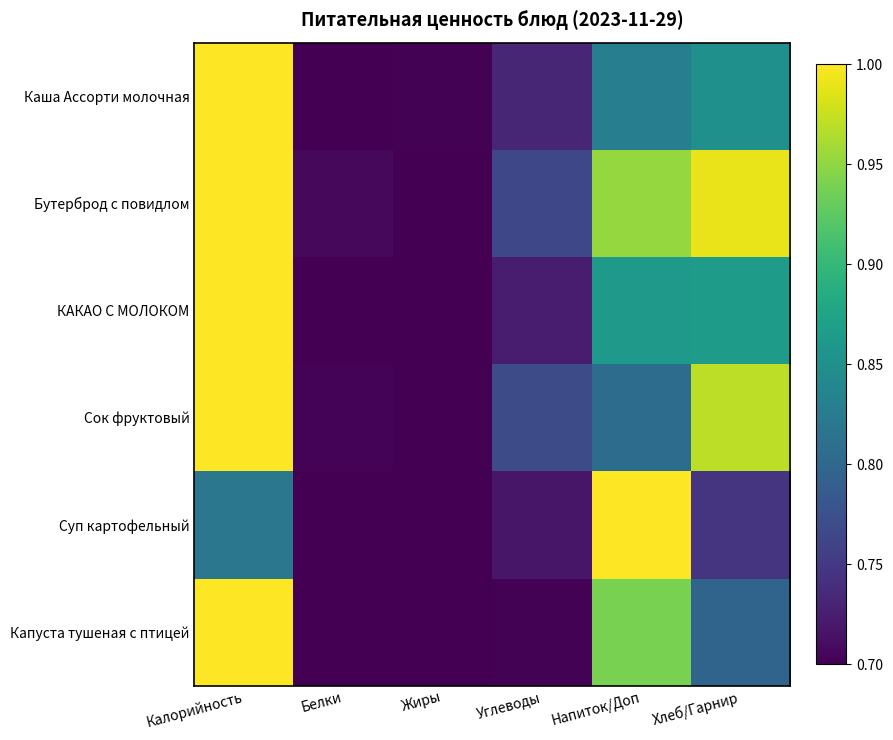

Reading left to right, list all the values displayed in this chart.

Каша Ассорти молочная: Калорийность=1.0	Белки=0.7	Жиры=0.7	Углеводы=0.7	Напиток/Доп=0.8	Хлеб/Гарнир=0.9
Бутерброд с повидлом: Калорийность=1.0	Белки=0.7	Жиры=0.7	Углеводы=0.8	Напиток/Доп=1.0	Хлеб/Гарнир=1.0
КАКАО С МОЛОКОМ: Калорийность=1.0	Белки=0.7	Жиры=0.7	Углеводы=0.7	Напиток/Доп=0.9	Хлеб/Гарнир=0.9
Сок фруктовый: Калорийность=1.0	Белки=0.7	Жиры=0.7	Углеводы=0.8	Напиток/Доп=0.8	Хлеб/Гарнир=1.0
Суп картофельный: Калорийность=0.8	Белки=0.7	Жиры=0.7	Углеводы=0.7	Напиток/Доп=1.0	Хлеб/Гарнир=0.7
Капуста тушеная с птицей: Калорийность=1.0	Белки=0.7	Жиры=0.7	Углеводы=0.7	Напиток/Доп=0.9	Хлеб/Гарнир=0.8